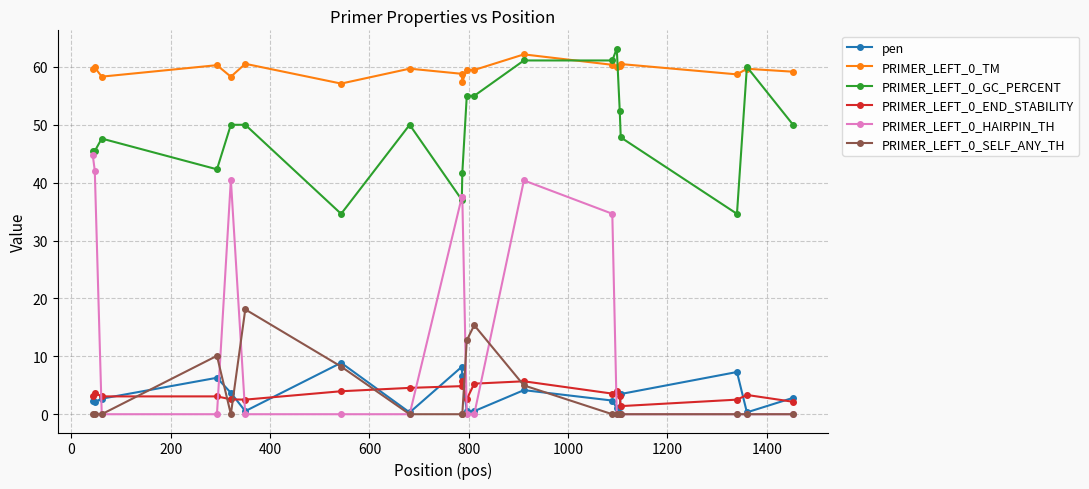

How many categories are shown in the chart?

20